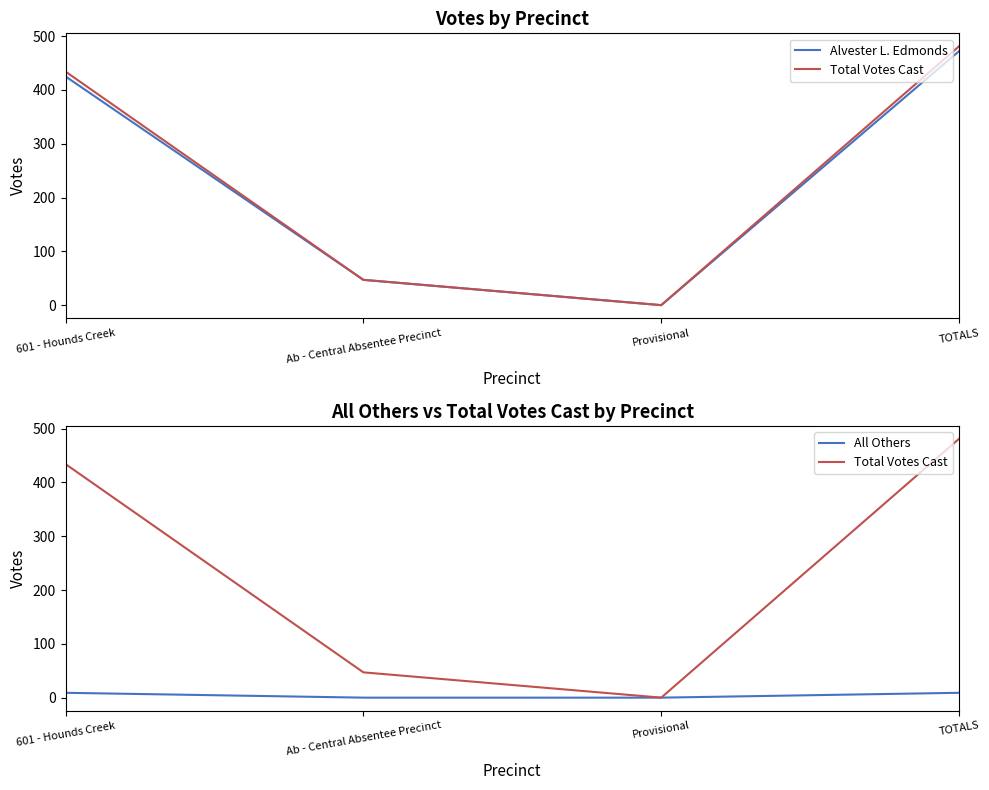

The value of Alvester L. Edmonds at TOTALS is 659. True or false?

False